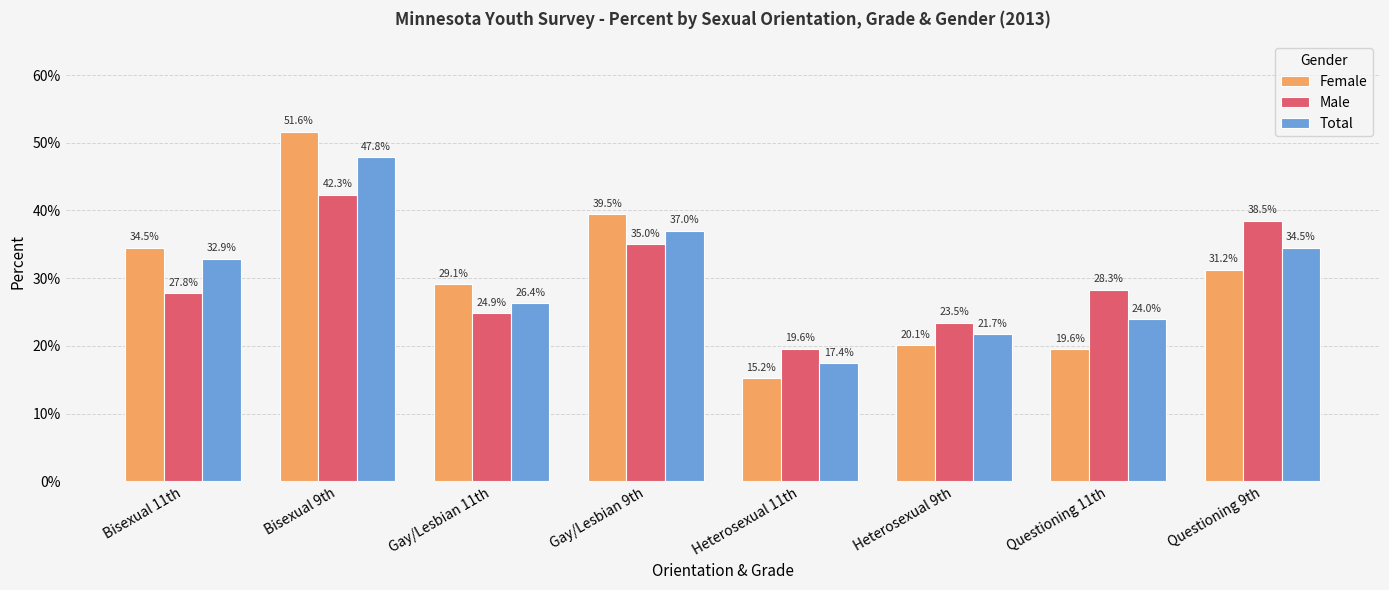

Rank the series by their average value, from highest to lowest.

Total, Female, Male